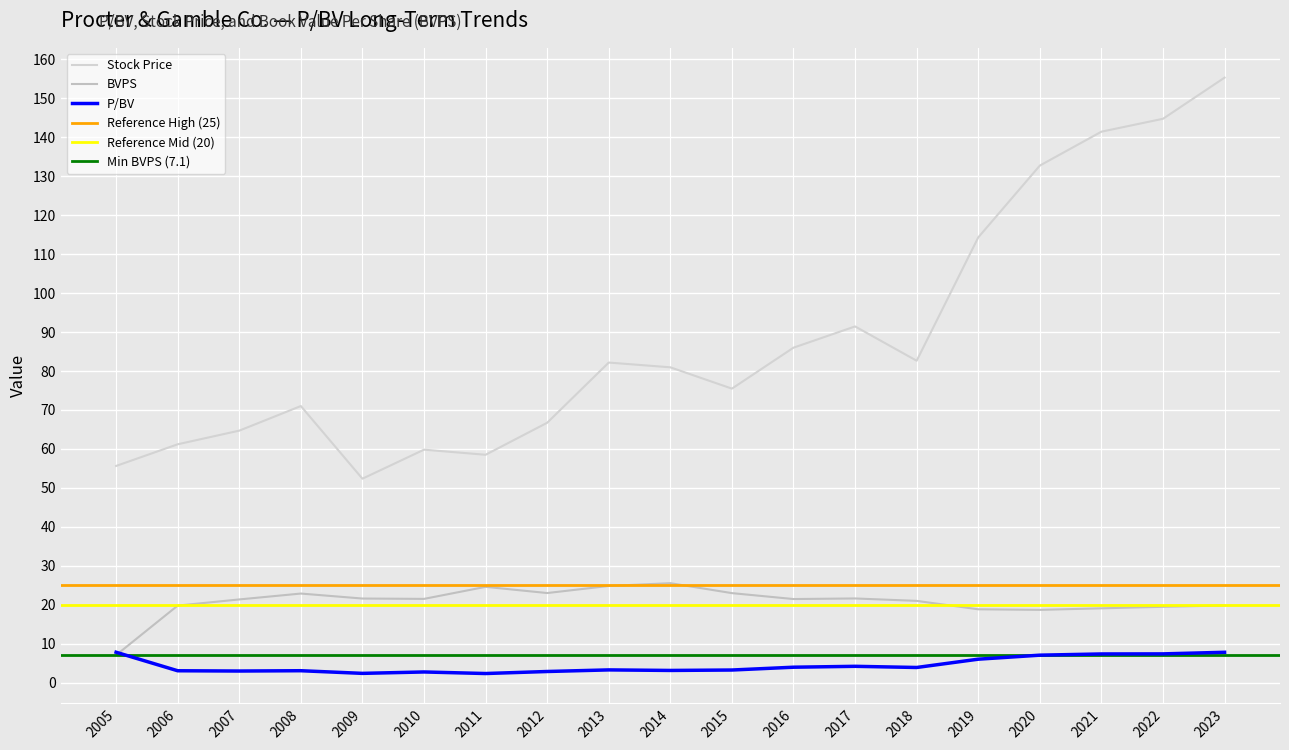

True or false: P/BV has a value of 8.2 at 2019.

False